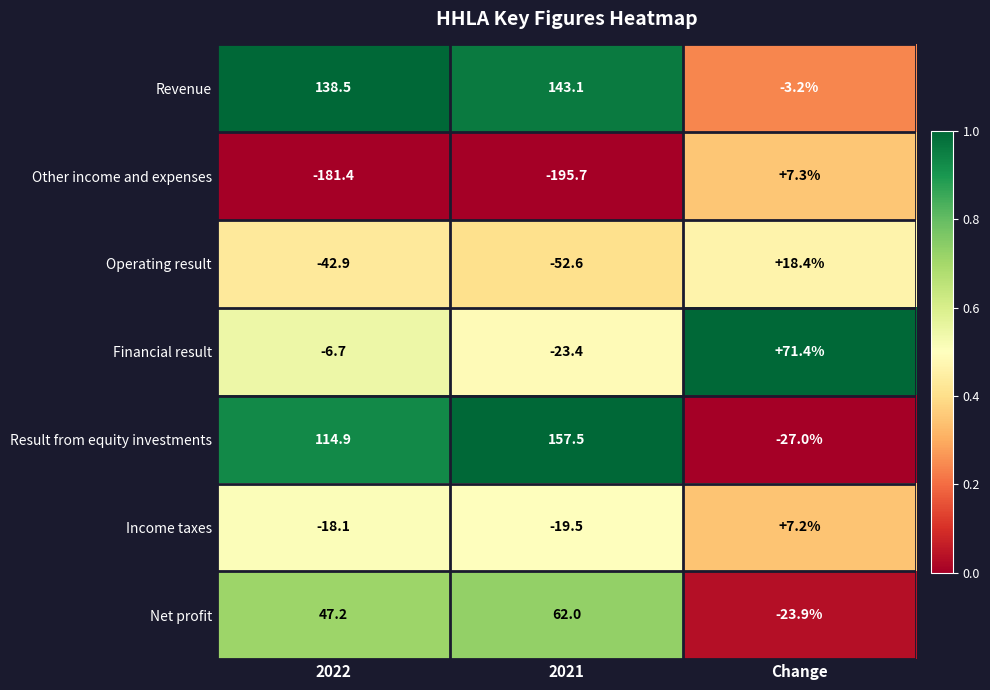

Reading left to right, transcribe all the data shown in this chart.

Revenue: 2022=138.5	2021=143.1	Change=-3.2
Other income and expenses: 2022=-181.4	2021=-195.7	Change=7.3
Operating result: 2022=-42.9	2021=-52.6	Change=18.4
Financial result: 2022=-6.7	2021=-23.4	Change=71.4
Result from equity investments: 2022=114.9	2021=157.5	Change=-27.0
Income taxes: 2022=-18.1	2021=-19.5	Change=7.2
Net profit: 2022=47.2	2021=62.0	Change=-23.9